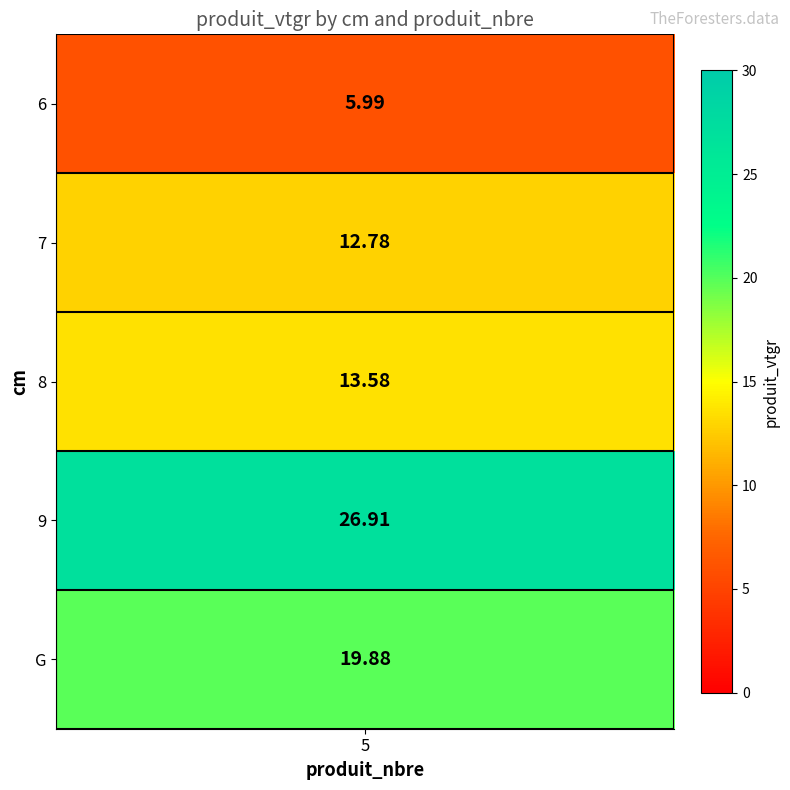

What is the maximum value shown in the chart?

26.9